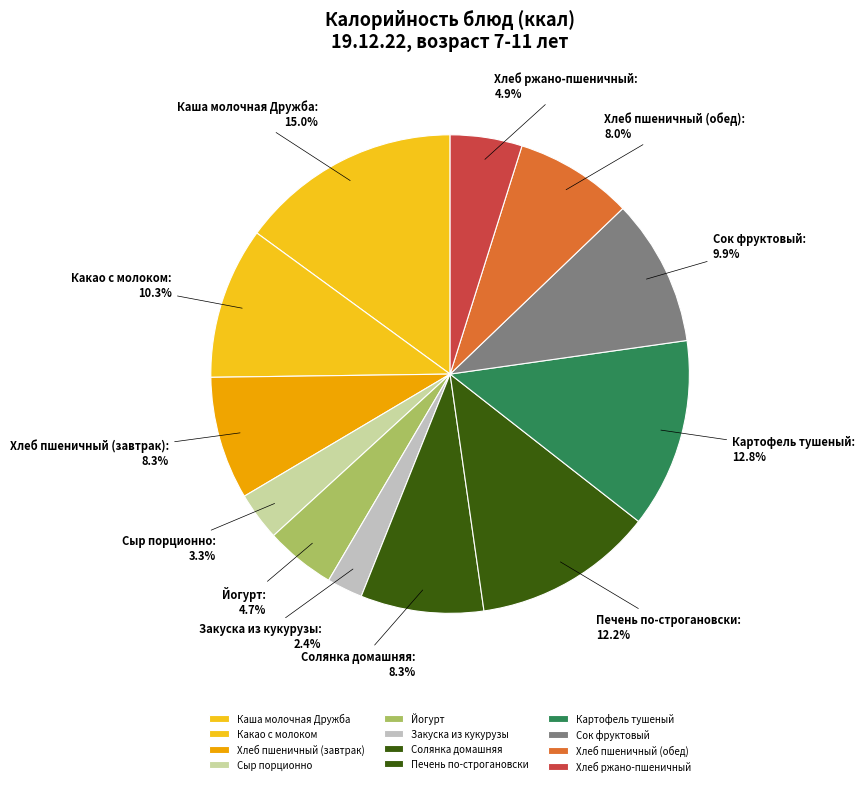

Does any single category account for the majority?

No